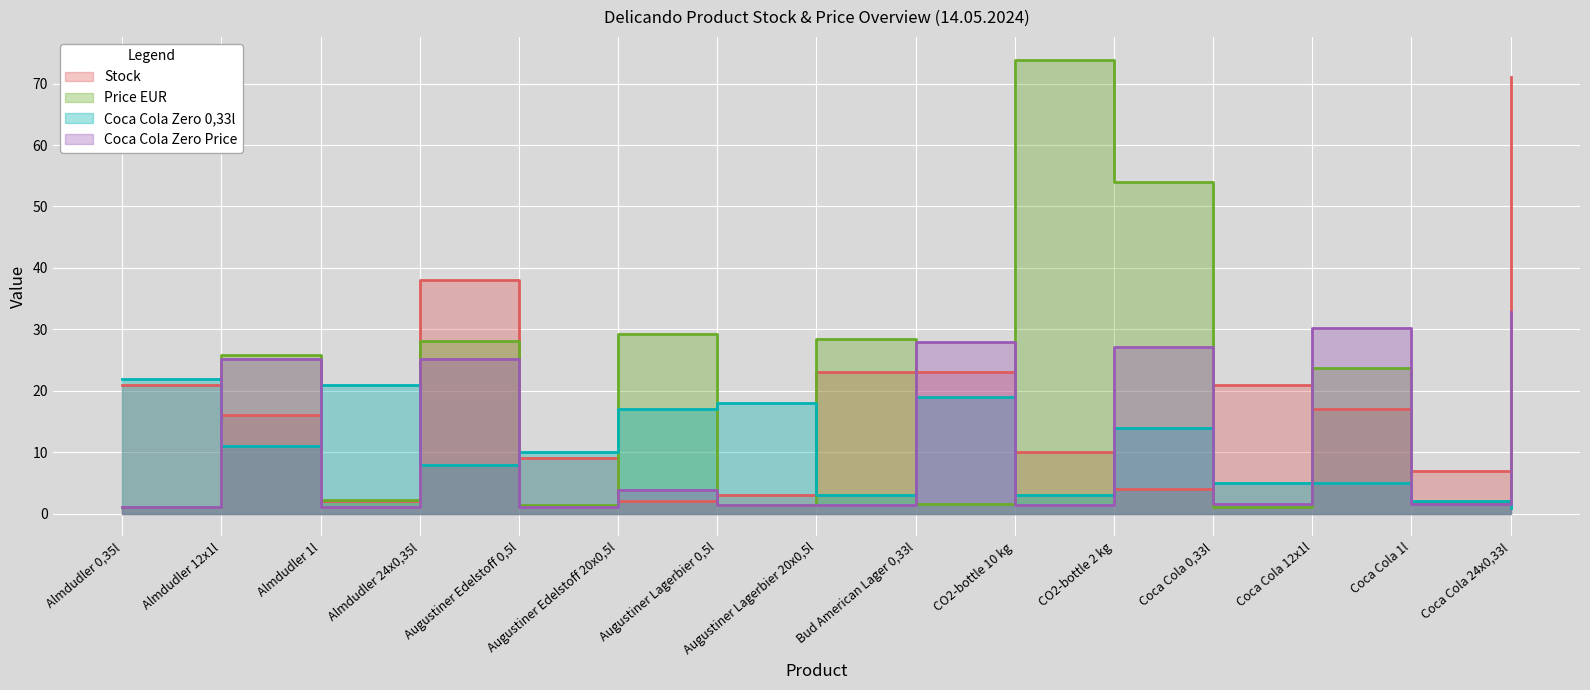

What are all the series names shown in the legend?

Stock, Price EUR, Coca Cola Zero 0,33l, Coca Cola Zero Price